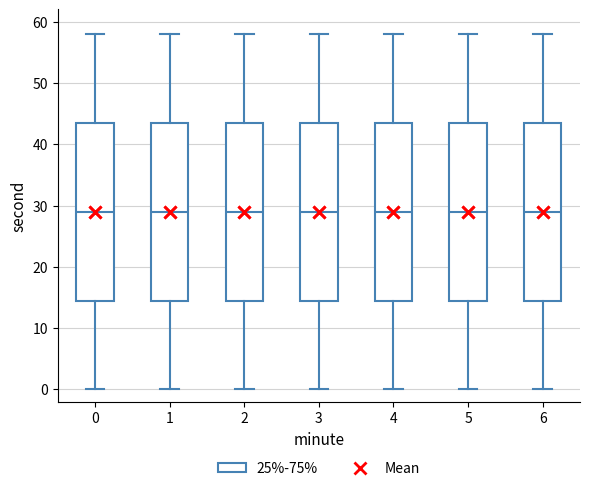

Reading left to right, transcribe this box plot: for each box, give where its median line is, the range the box spans, and where its two whiskers end, as read against the y-axis. The values are not printed on the chart, so give them approximately, as read against the axis.

0: median 29, box 15 to 44, whiskers 0 to 58
1: median 29, box 15 to 44, whiskers 0 to 58
2: median 29, box 15 to 44, whiskers 0 to 58
3: median 29, box 15 to 44, whiskers 0 to 58
4: median 29, box 15 to 44, whiskers 0 to 58
5: median 29, box 15 to 44, whiskers 0 to 58
6: median 29, box 15 to 44, whiskers 0 to 58